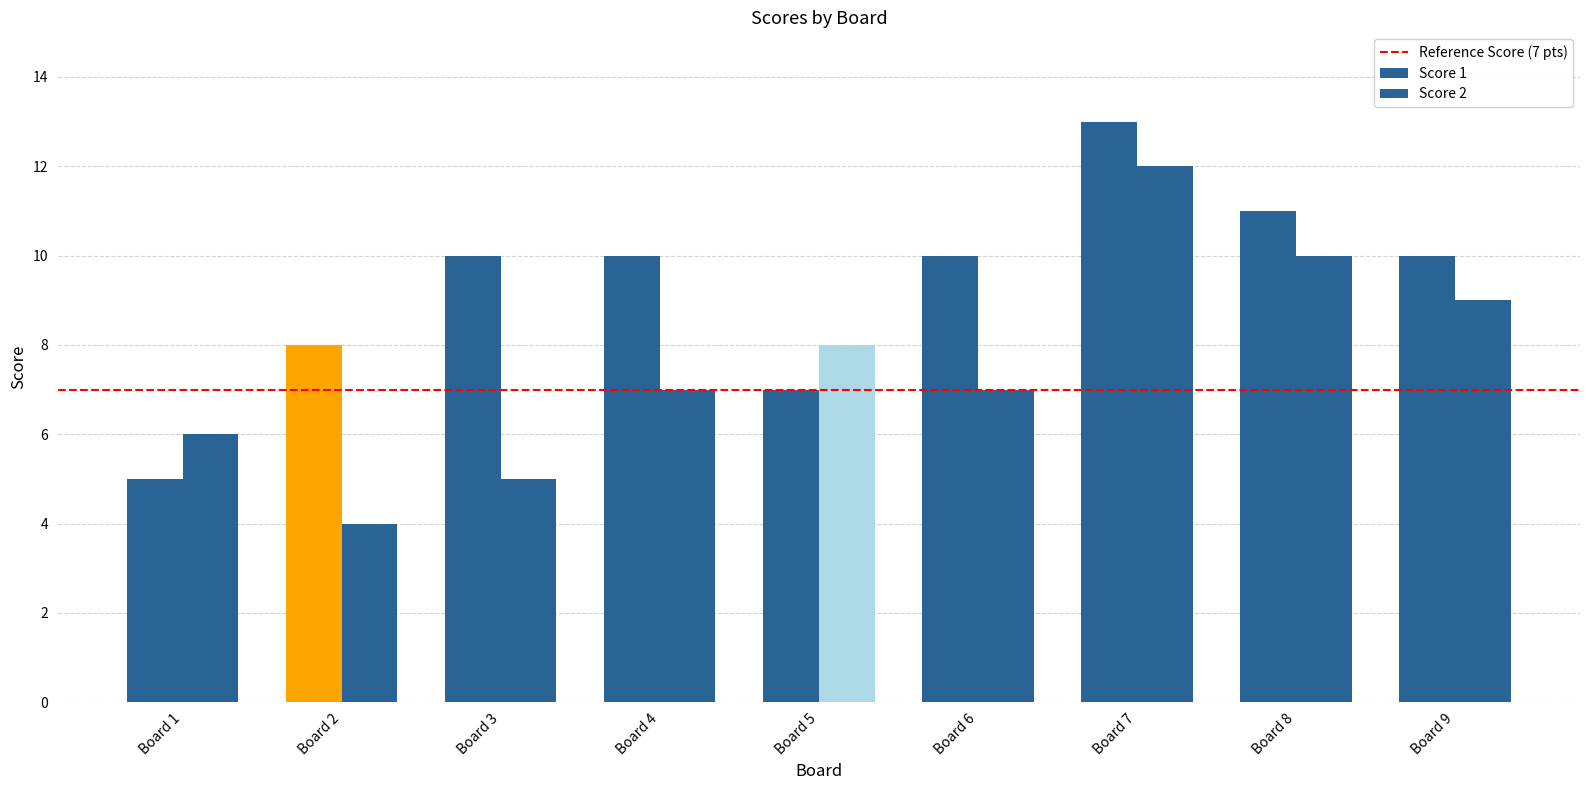

At how many categories does at least one series exceed 8?

6